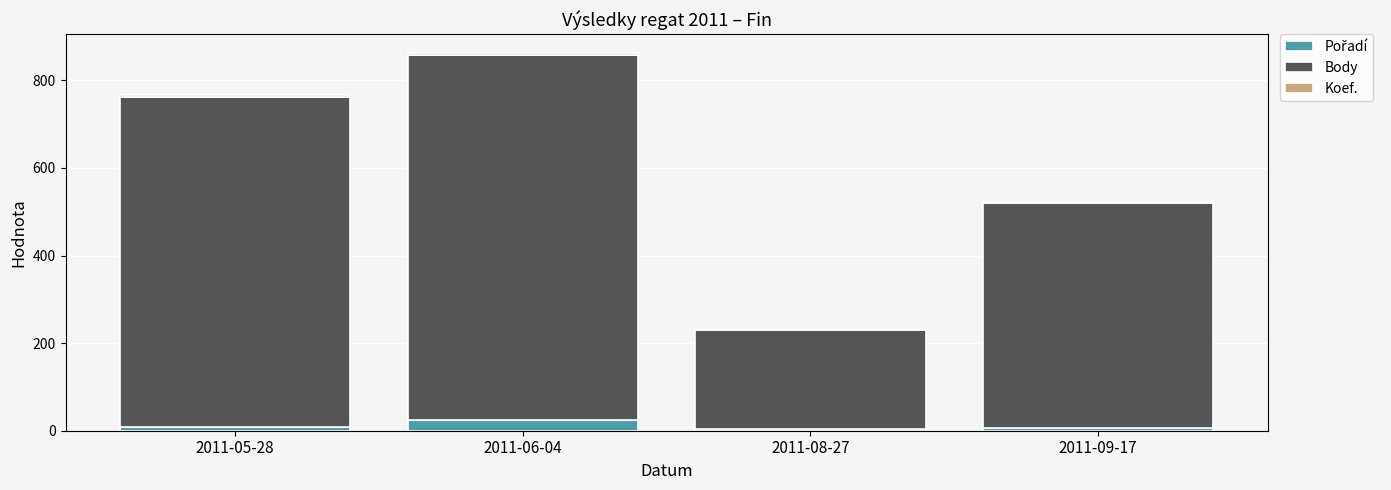

At which category is the sum across all series the highest?

2011-06-04